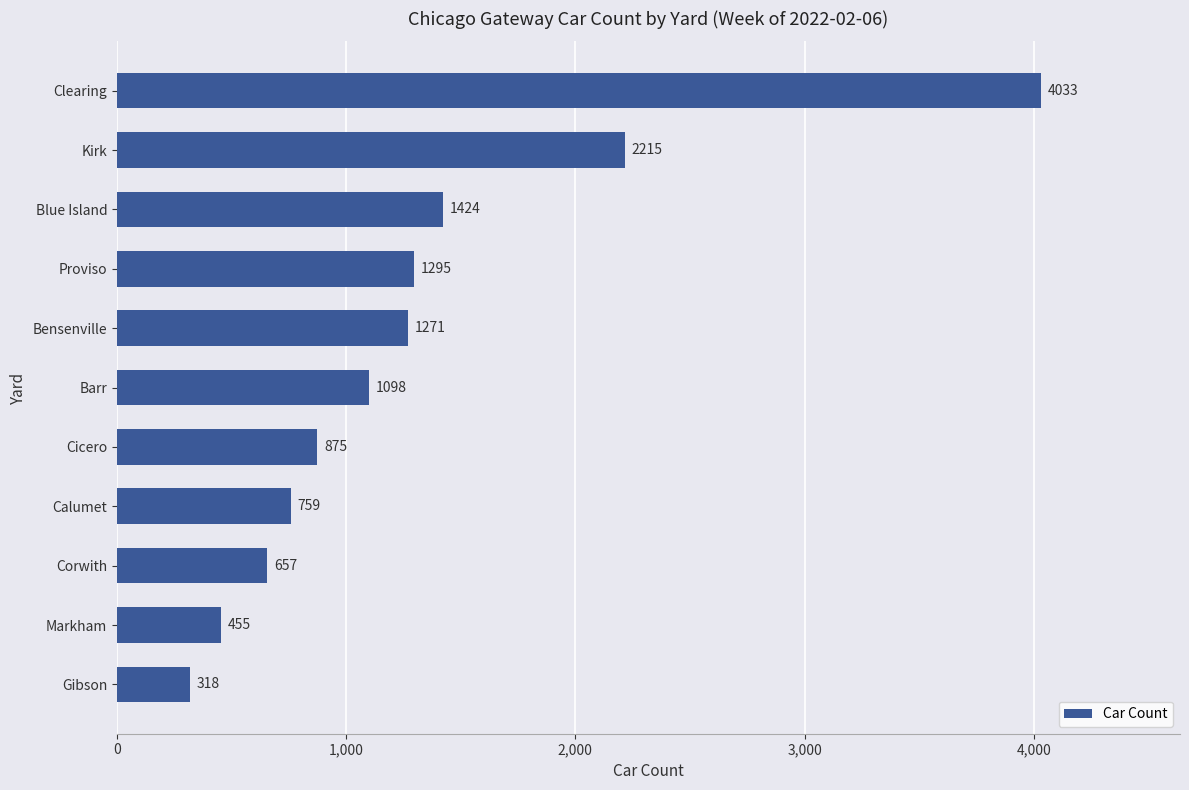

How many bars are there in total?

11